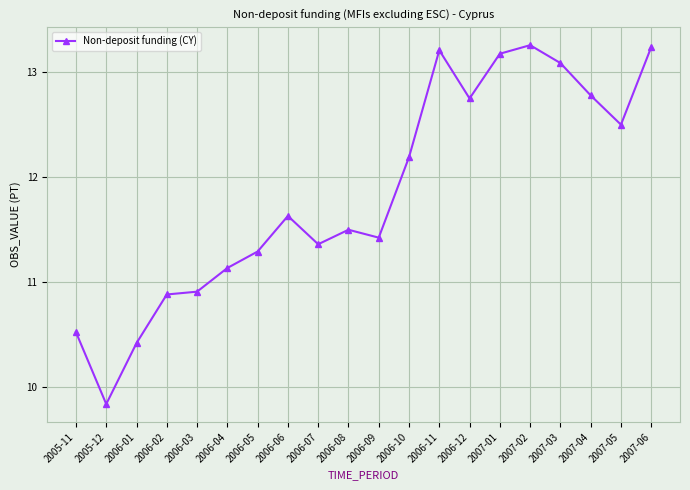

What is the ratio of the value at 2007-03 to the value at 2006-09?

1.1